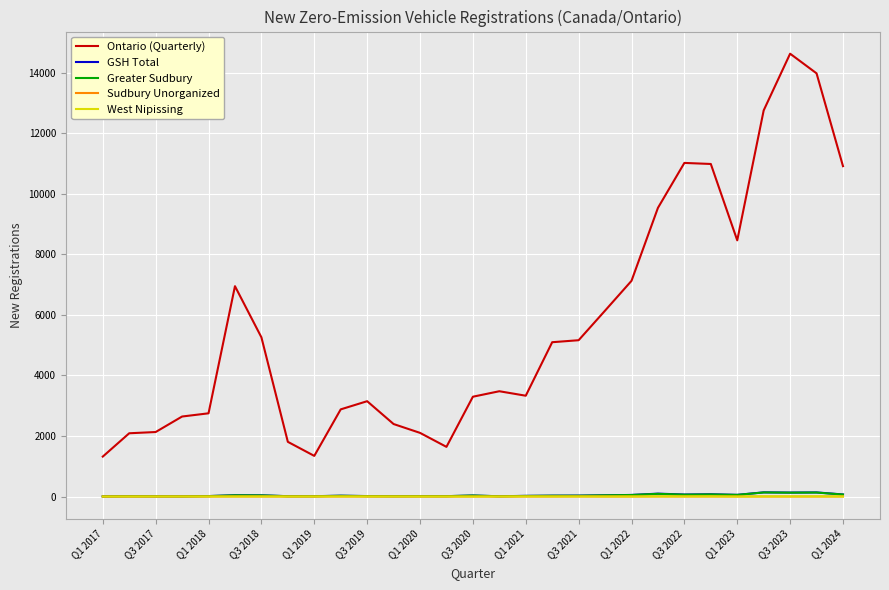

True or false: Ontario (Quarterly) and Greater Sudbury intersect in this chart.

False